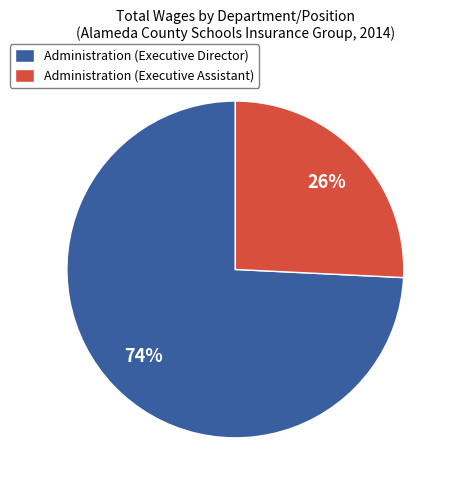

Is it true that Administration (Executive Assistant) is 40% of the pie?

False